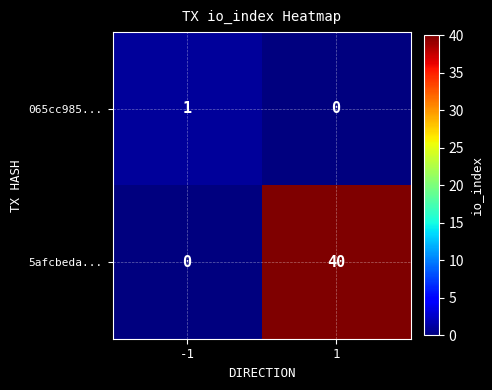

What is the difference between the highest and lowest values at 1?

40